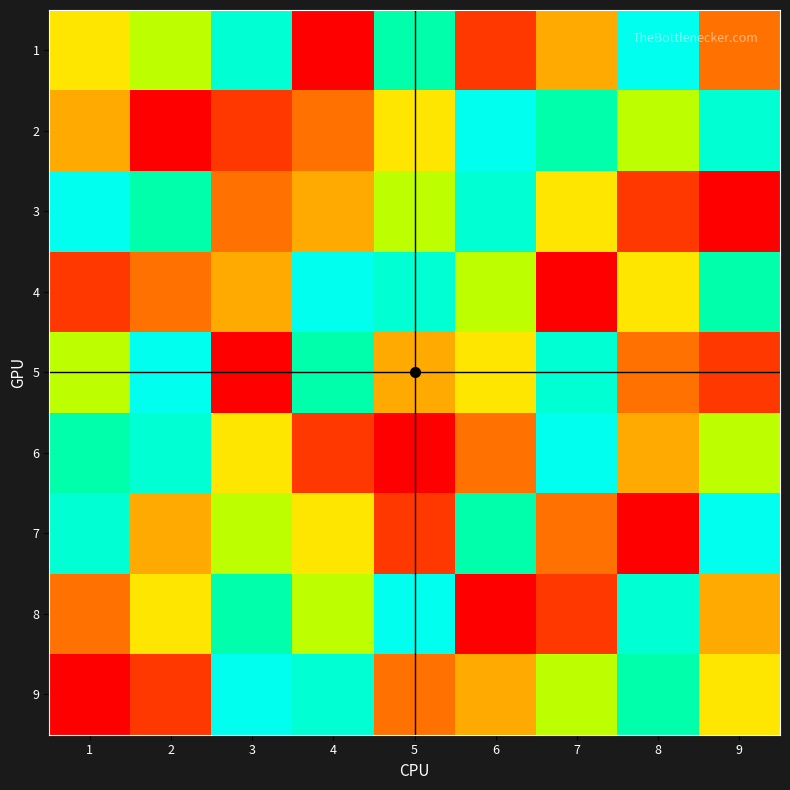

What is the maximum value shown in the chart?

9